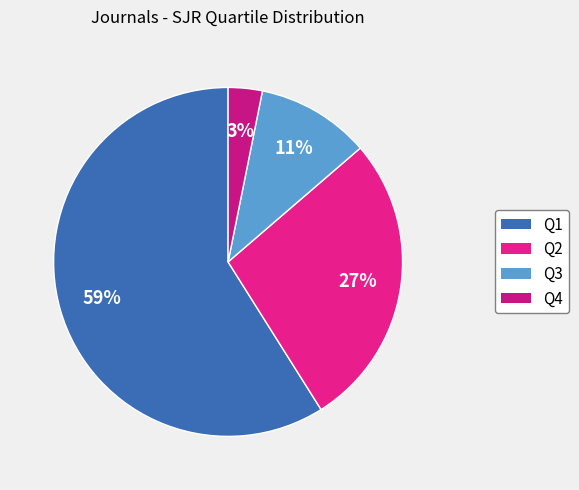

To the nearest percent, what is the difference between the Q2 and Q4 slice percentages?

24%